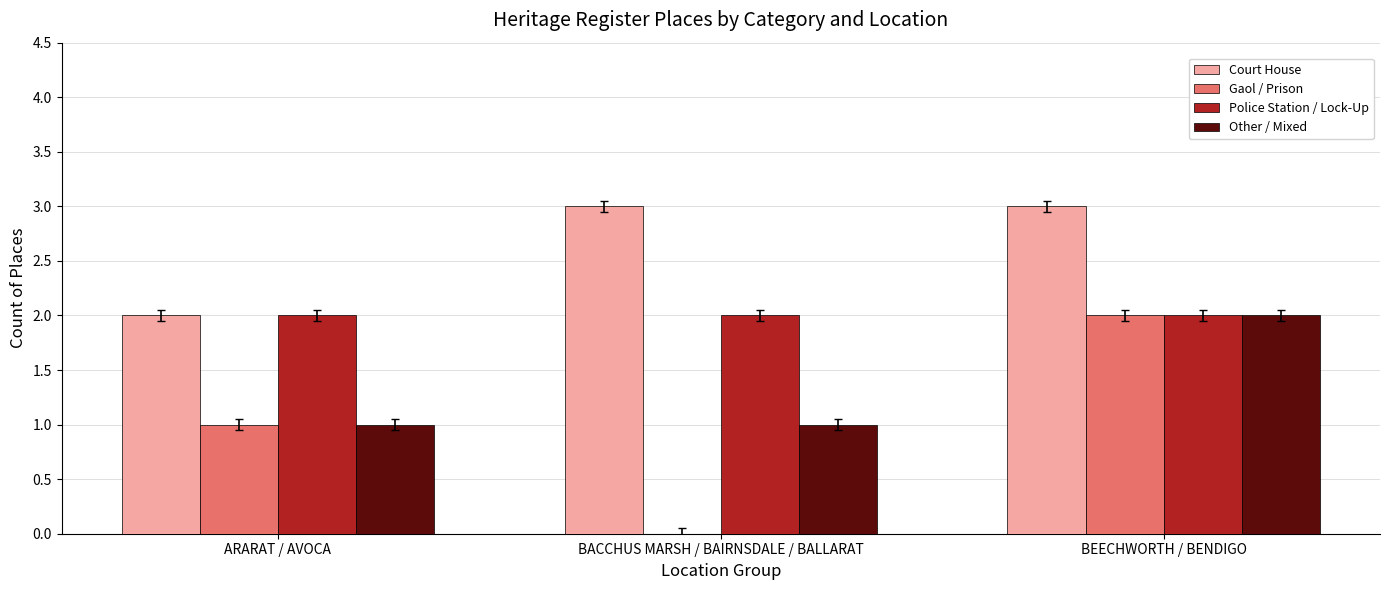

Does the chart contain stacked bars?

No